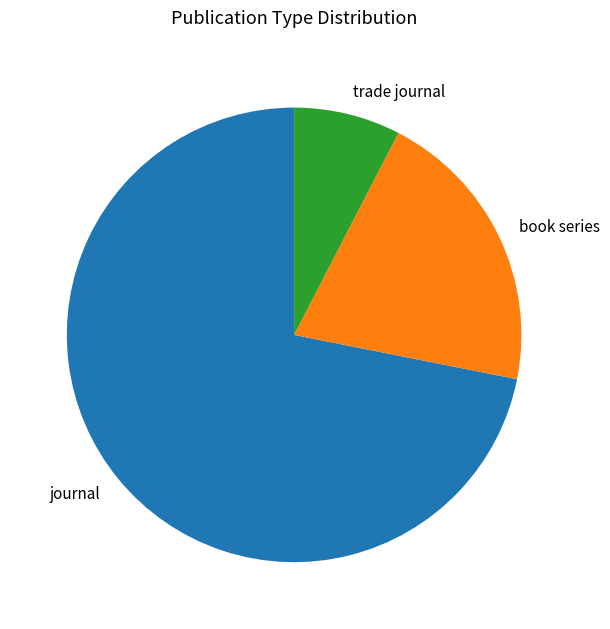

Rank the categories by value from lowest to highest.

trade journal, book series, journal